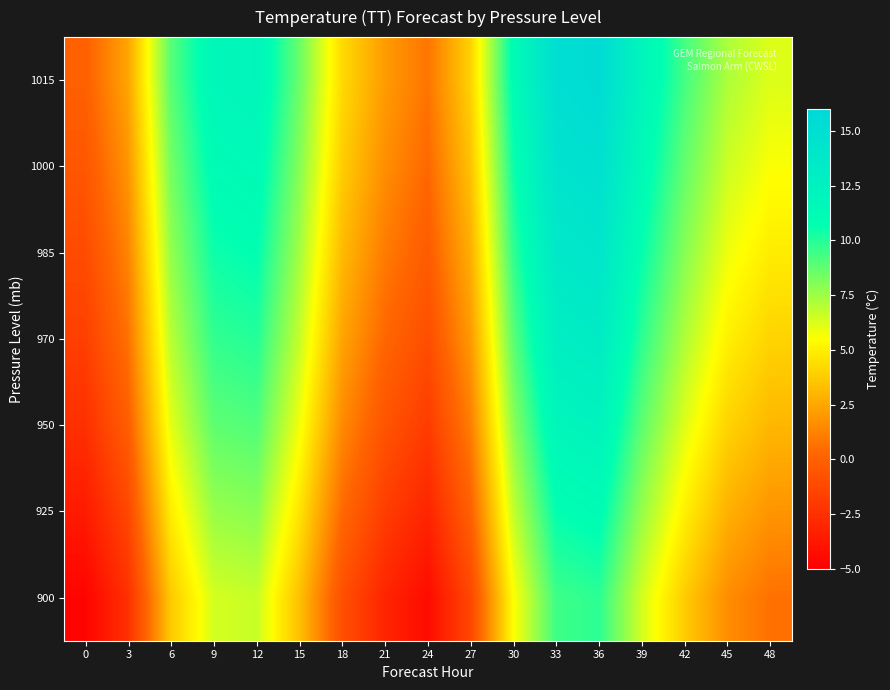

At which category is the sum across all series the highest?

36